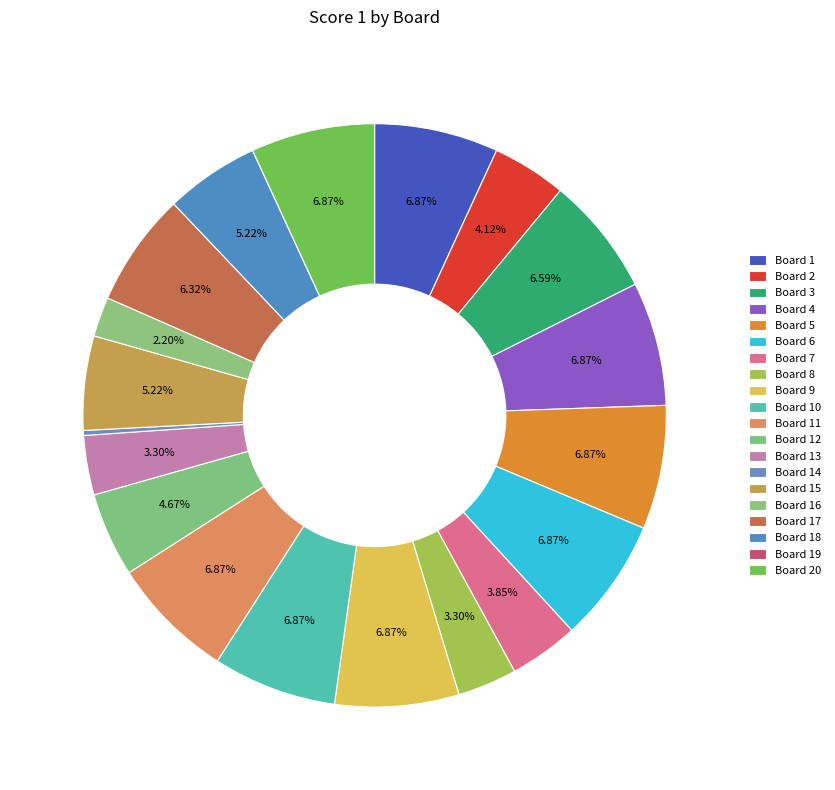

Count the number of slices in the pie.

20